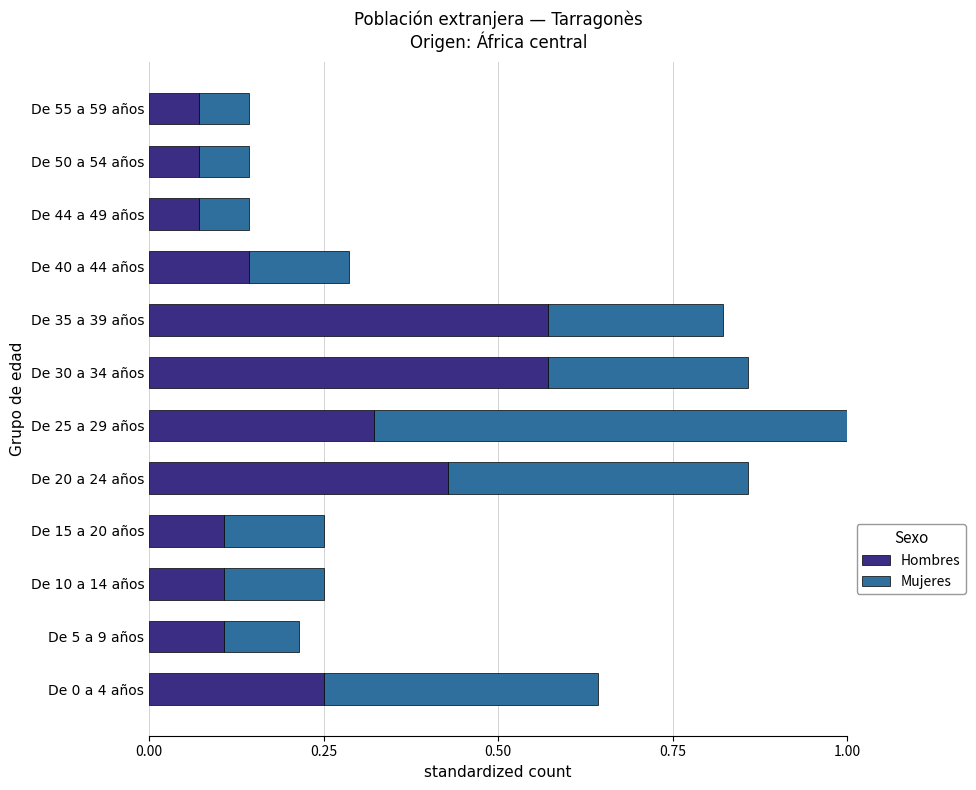

True or false: Hombres has a value of 0.1 at De 5 a 9 años.

True